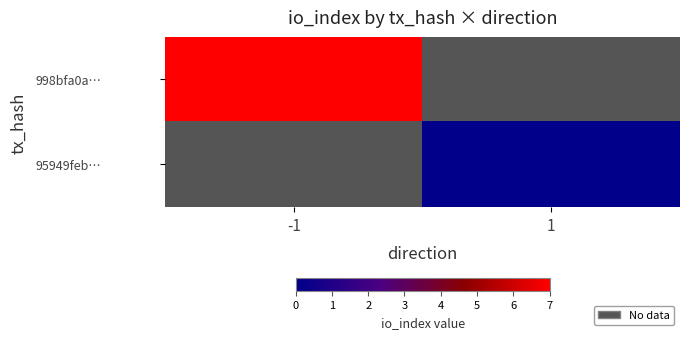

Rank the categories by 95949feb… value from lowest to highest.

-1, 1